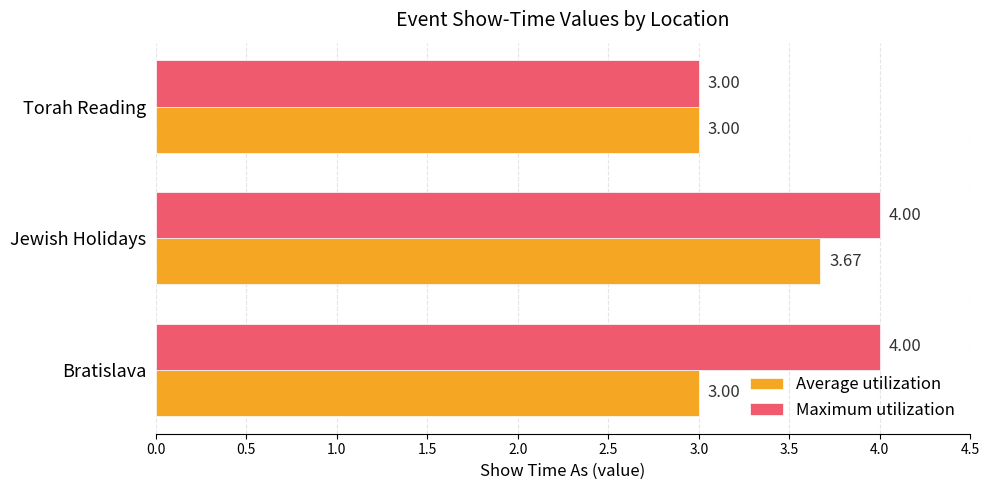

Which series has the largest range (max minus min)?

Maximum utilization